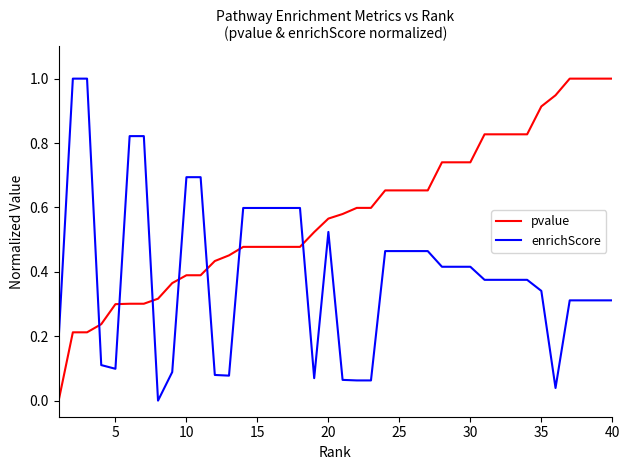

Rank the series by their average value, from highest to lowest.

pvalue, enrichScore